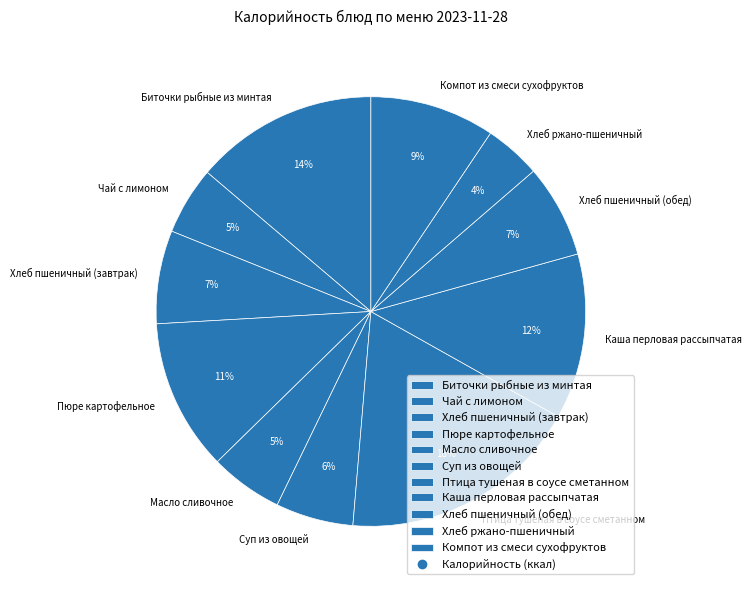

Which slice is the largest?

Птица тушеная в соусе сметанном